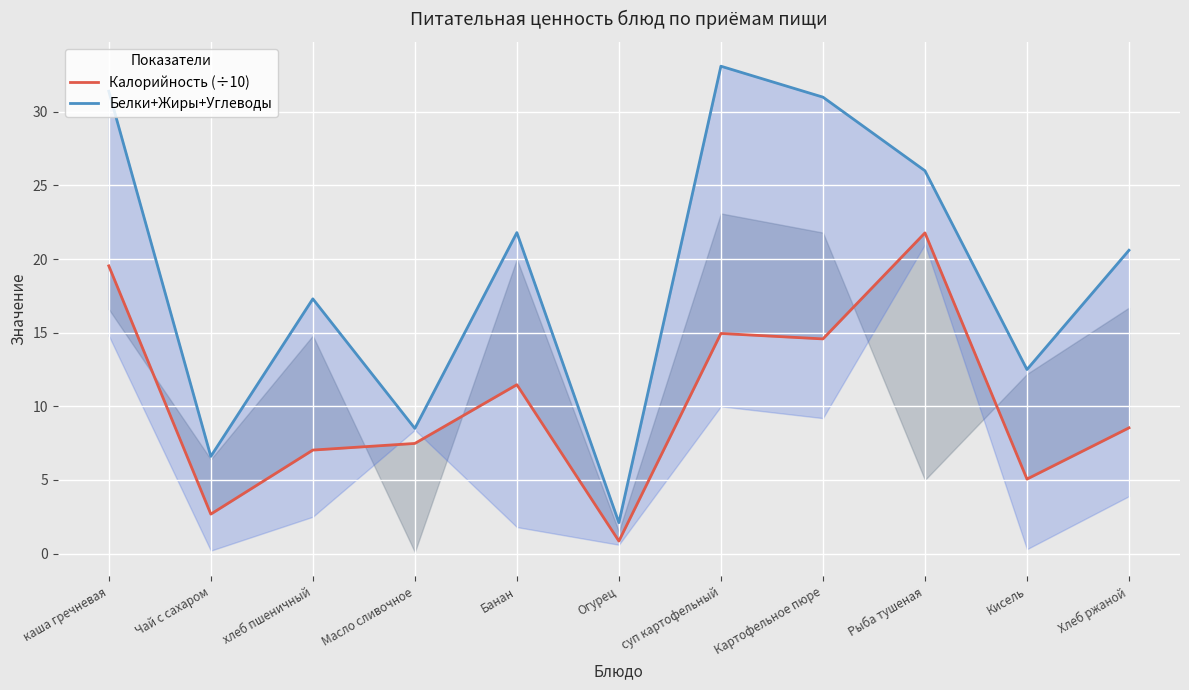

The value of Калорийность (÷10) at хлеб пшеничный is 7.0. True or false?

True